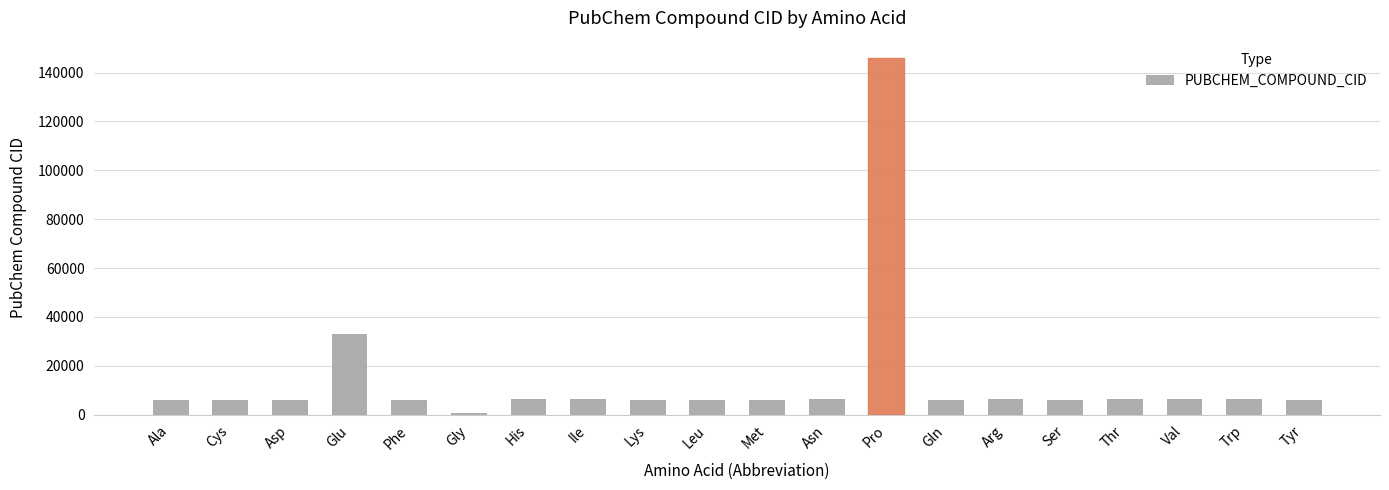

True or false: the data shows 6306 at Ile.

True